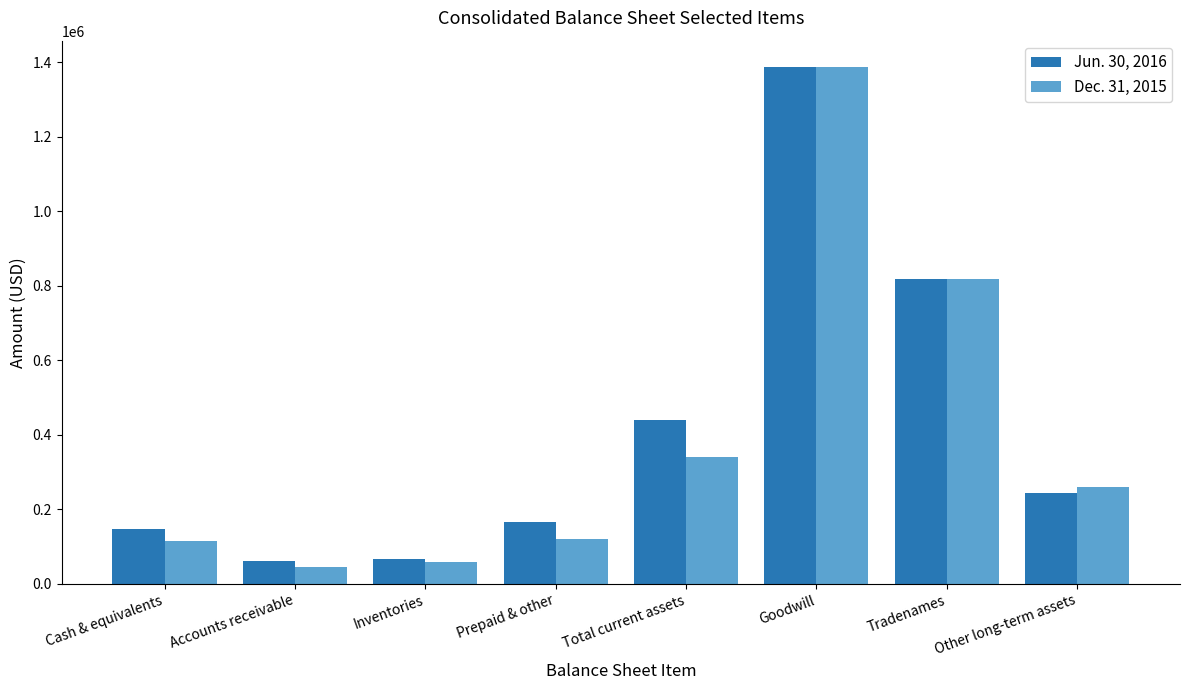

What is the total value across all series at Goodwill?

2777862